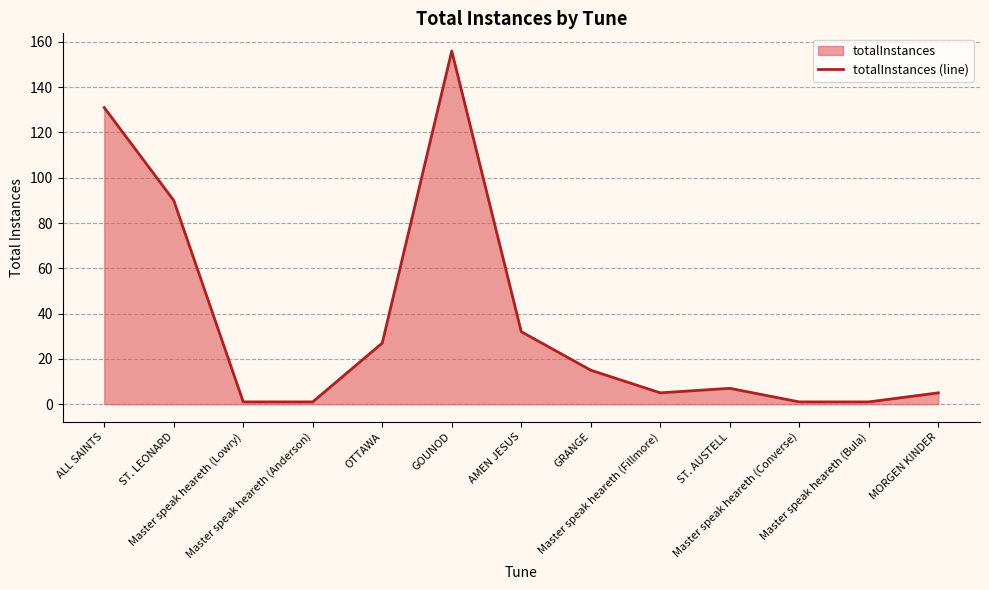

Reading right to left, extract all data points from this chart.

5	1	1	7	5	15	32	156	27	1	1	90	131